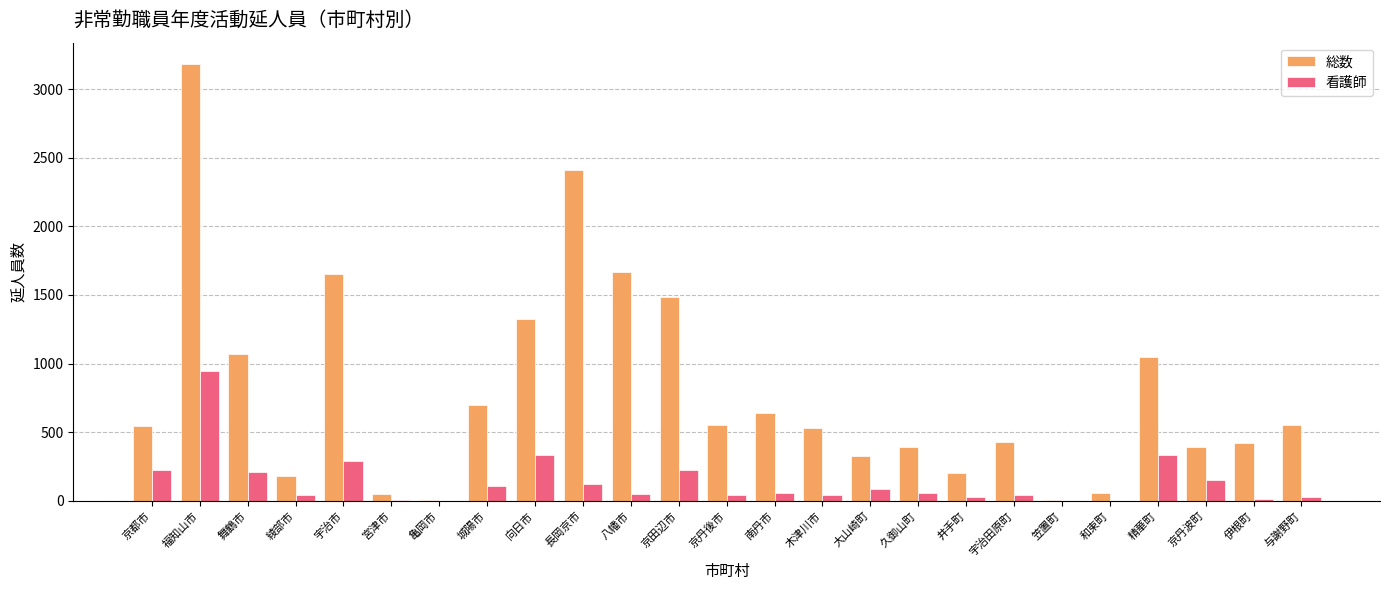

Is it true that 看護師 equals 94 at 京都市?

False